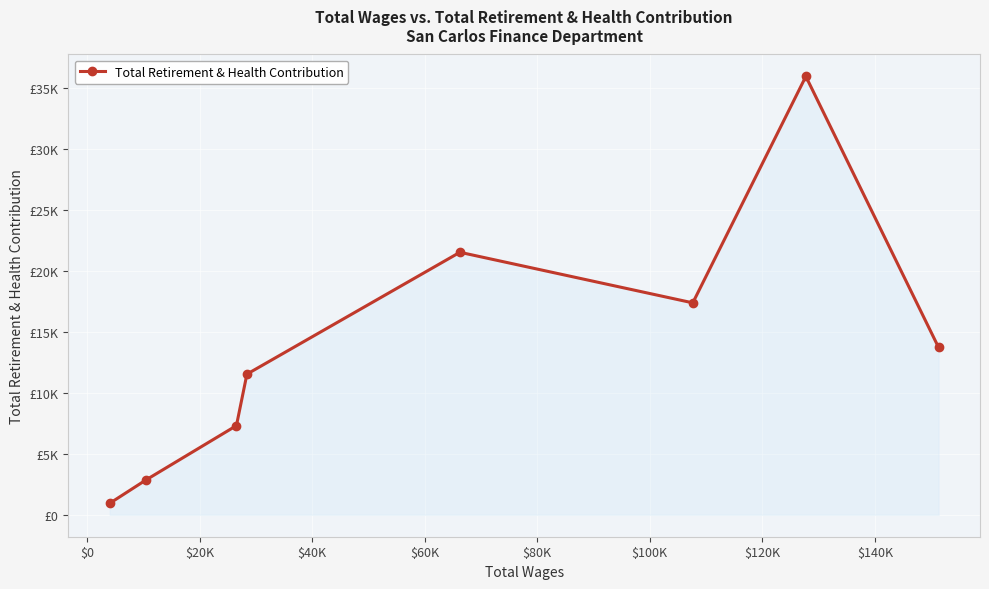

Reading left to right, extract all data points from this chart.

942	2860	7311	11532	21522	17376	35940	13724